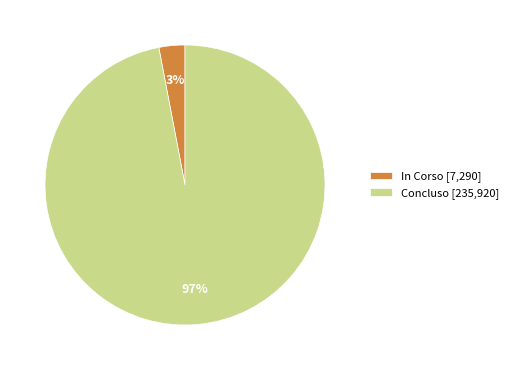

Does Concluso [235,920] account for over 50% of the chart?

Yes